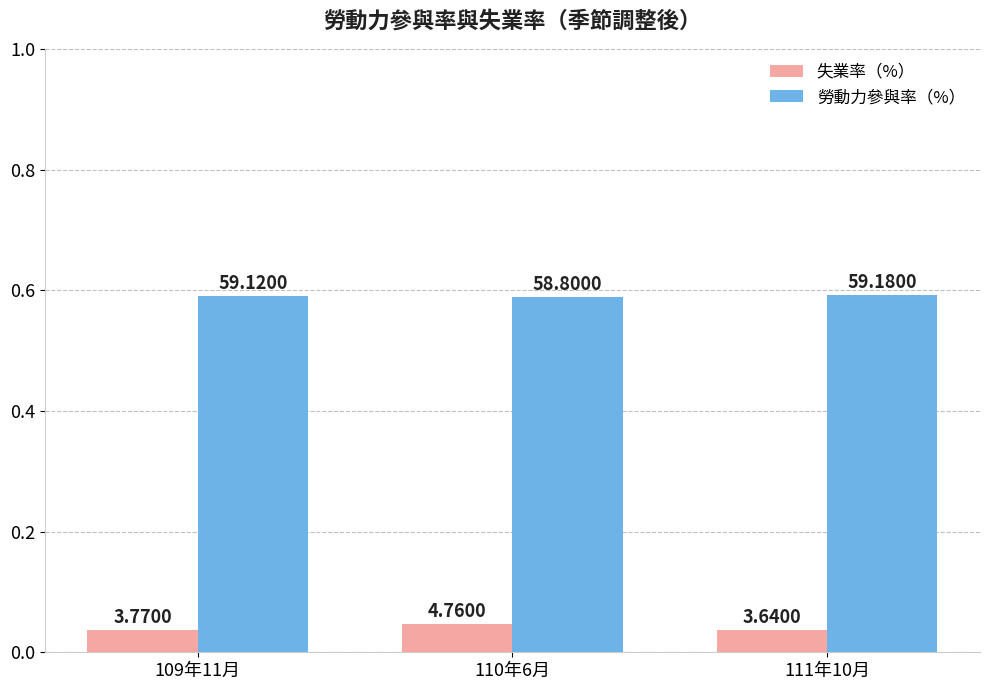

True or false: 勞動力參與率（%） has a value of 0.6 at 111年10月.

True